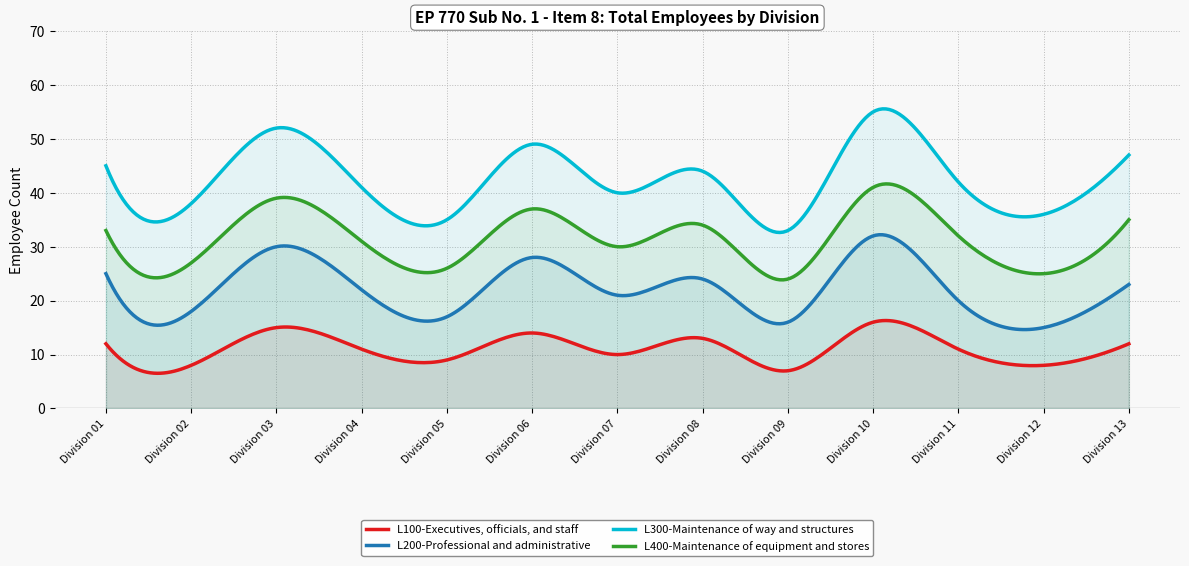

Between Division 02 and Division 10, which is larger?

Division 10